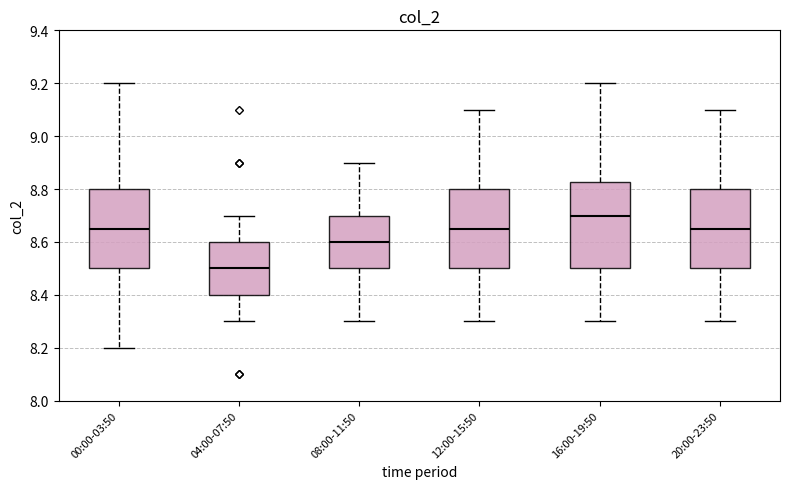

Which box has the lowest median line?

04:00-07:50